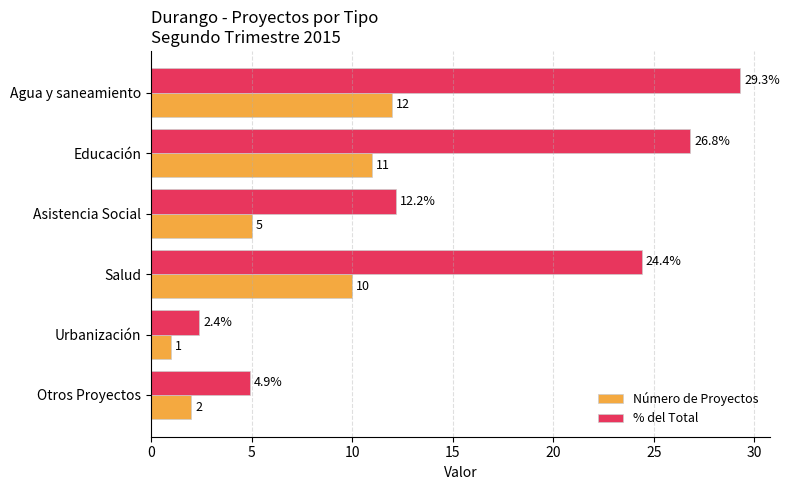

List the series in order of their overall mean, lowest first.

Número de Proyectos, % del Total